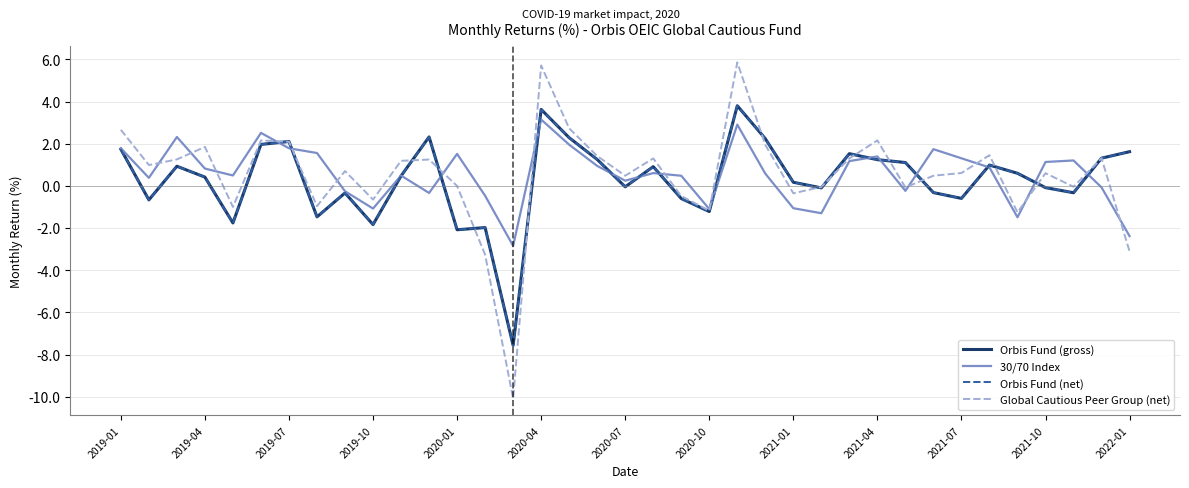

Which series has the largest range (max minus min)?

Global Cautious Peer Group (net)